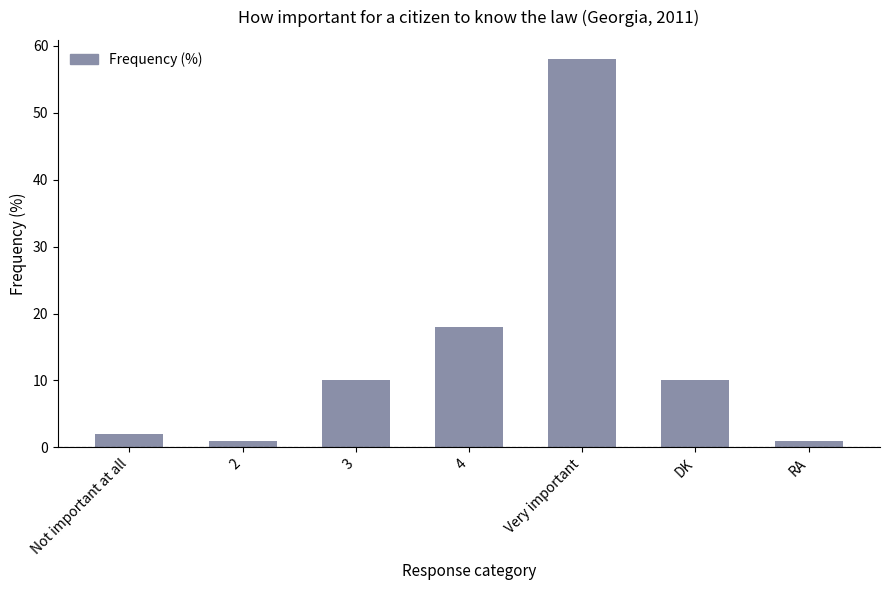

What is the change in value from 4 to DK?

-8